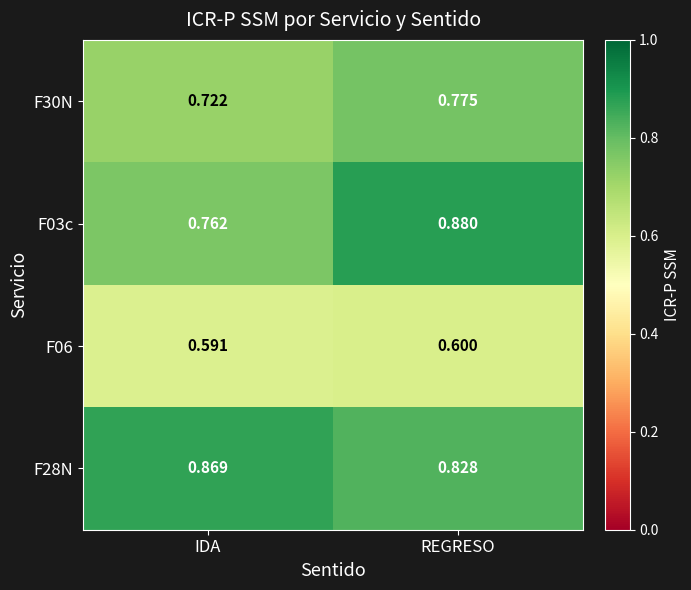

Which category has the highest value across all series?

REGRESO